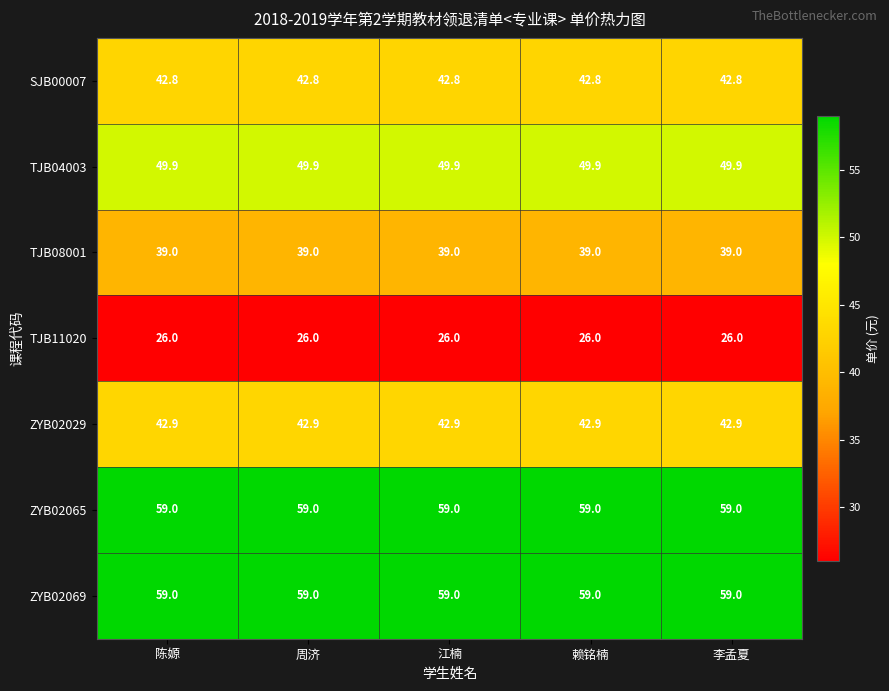

What is the difference between the highest and lowest values at 李孟夏?

33.0